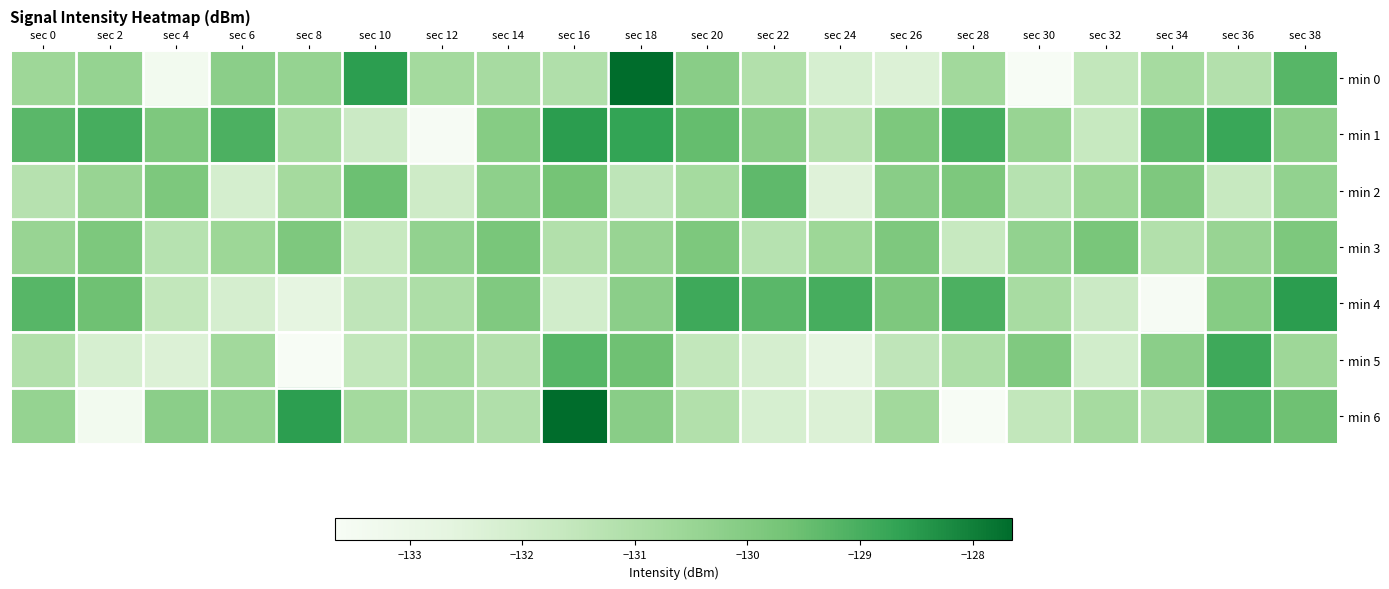

Which series has the largest range (max minus min)?

min 0